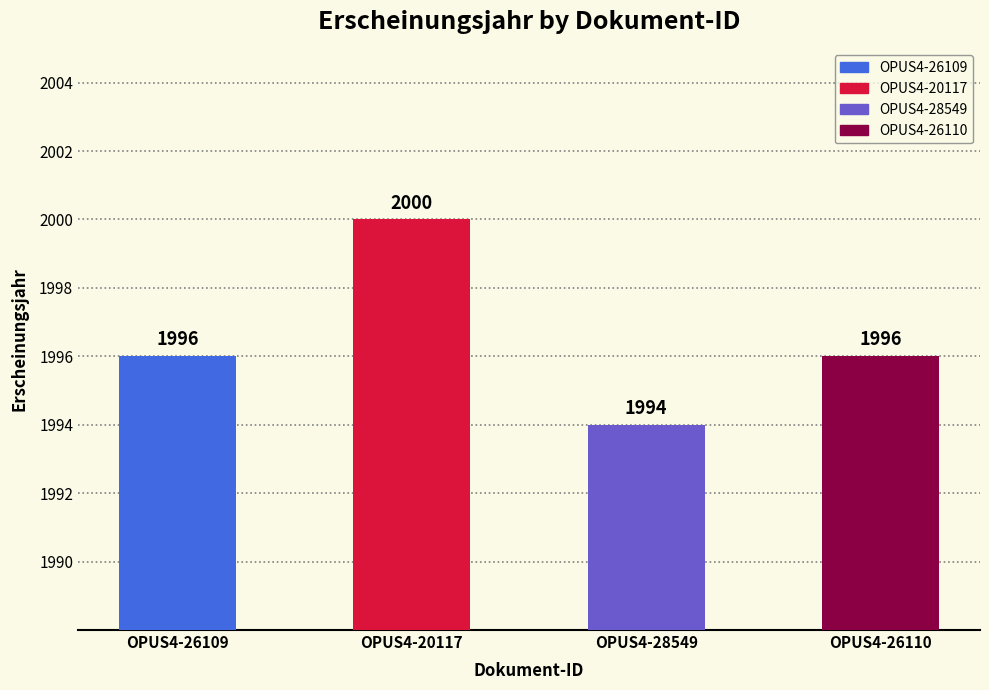

What is the difference between the maximum and second lowest values?

4